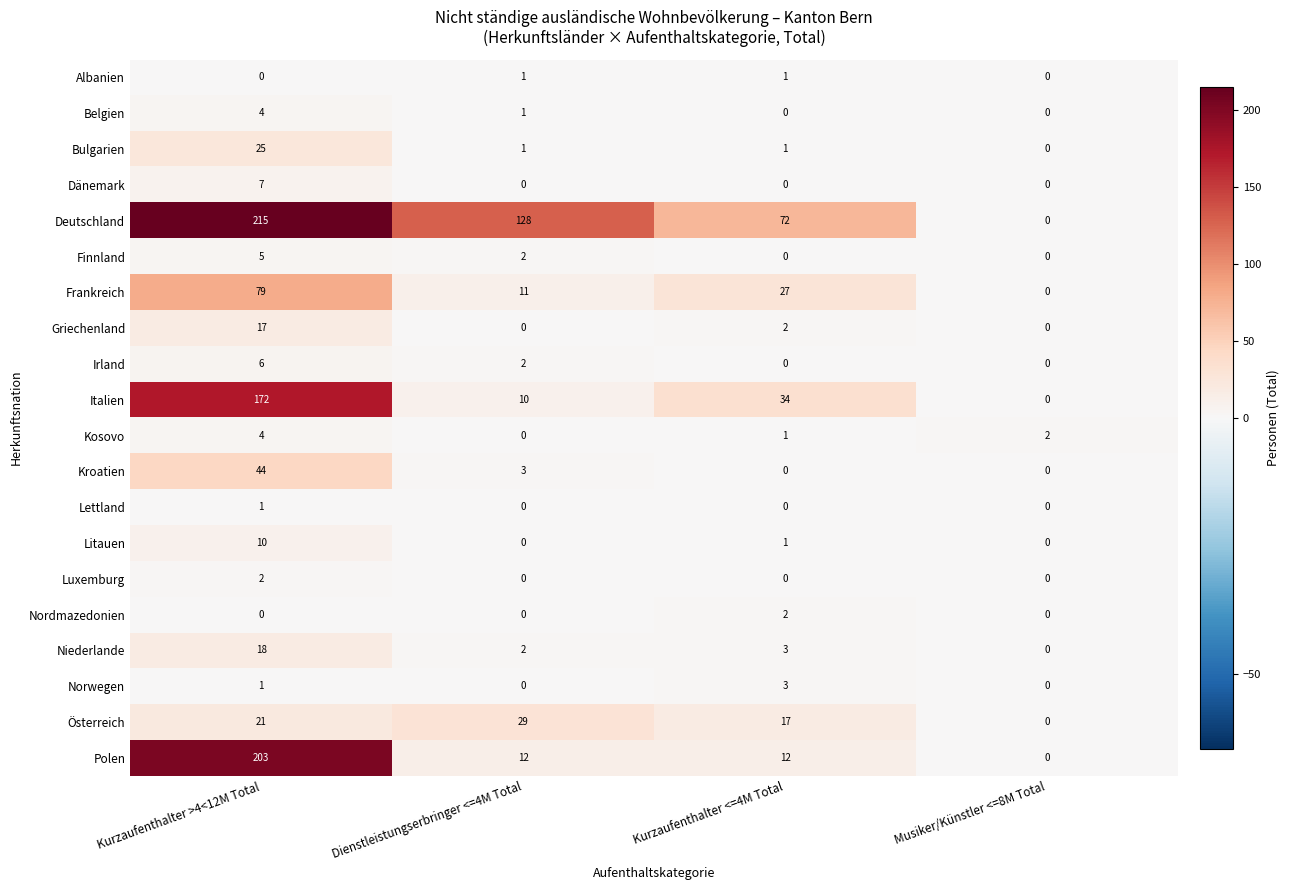

At which category is the sum across all series the highest?

Kurzaufenthalter >4<12M Total